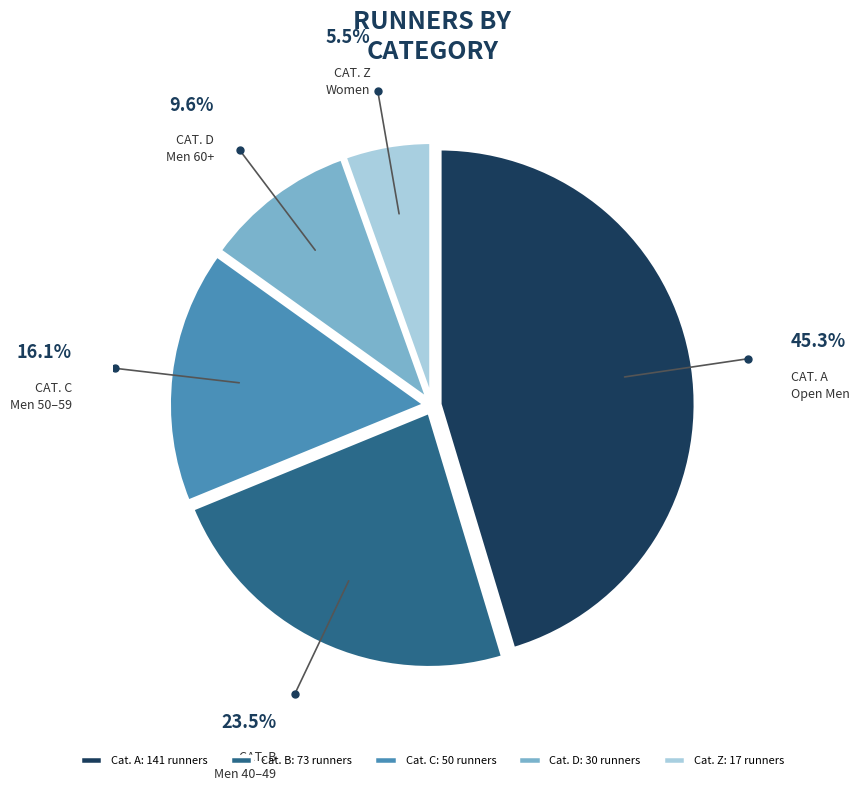

Combined, do Cat. B: 73 runners and Cat. Z: 17 runners account for over 50%?

No